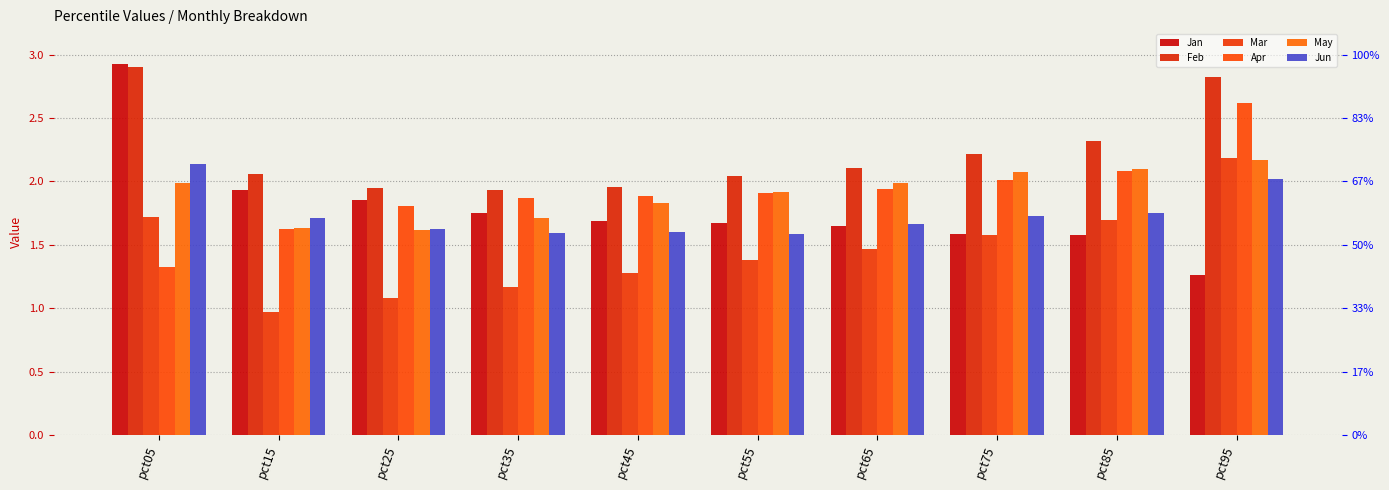

What value does the Feb series have at pct15?

2.1